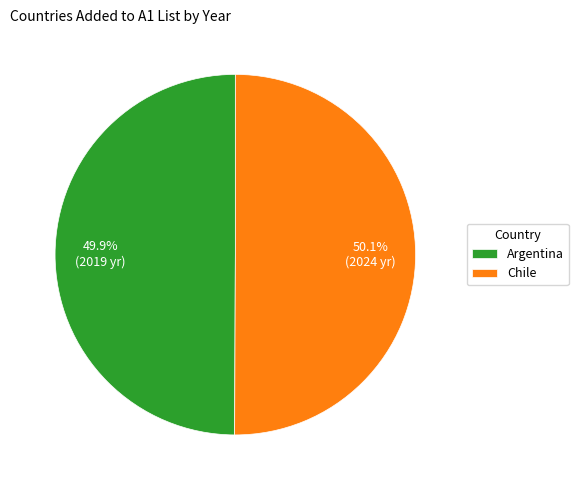

Combined, what portion of the pie is Argentina and Chile?

100.0%